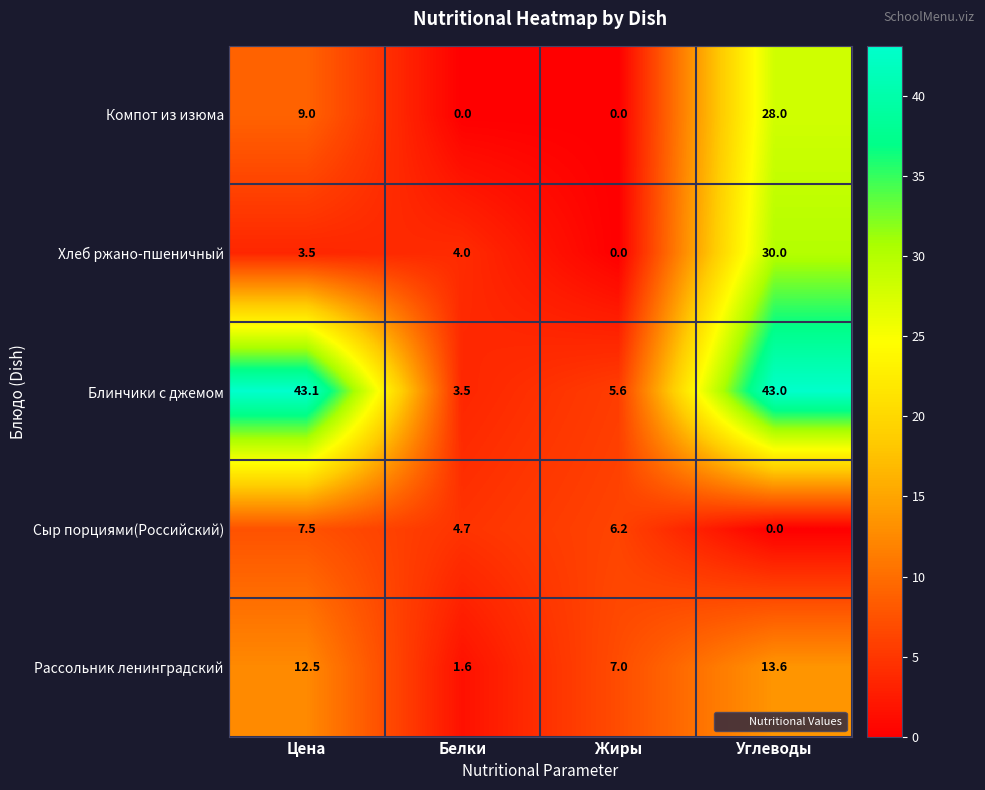

What is the approximate value of Рассольник ленинградский at Углеводы?

13.6